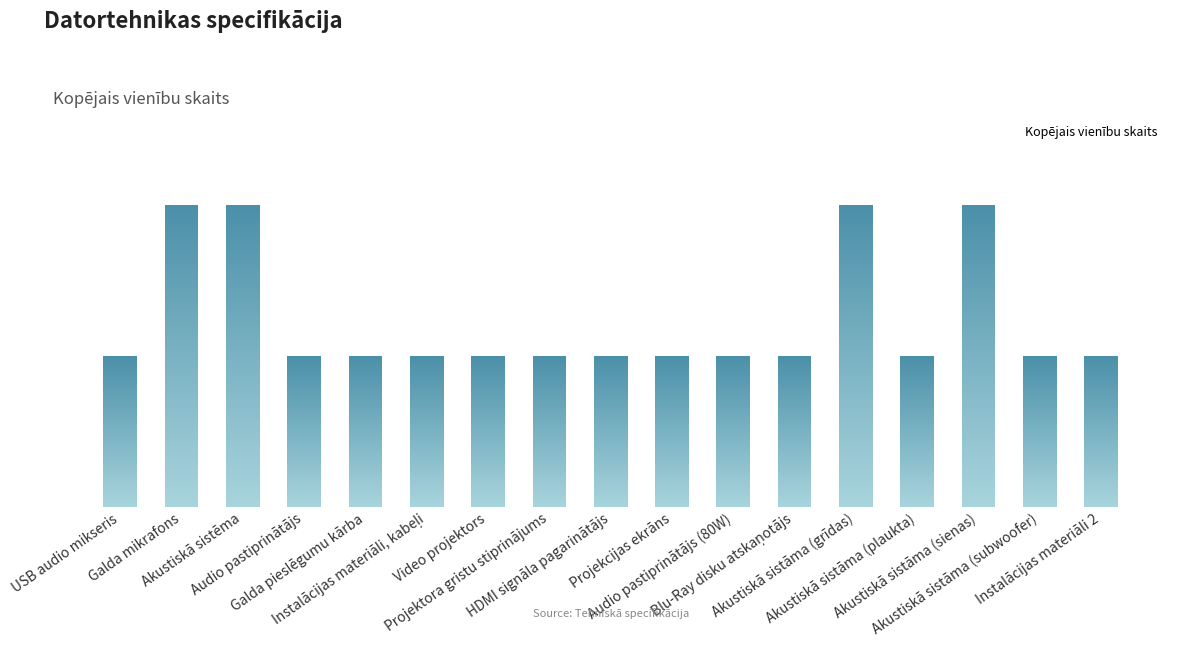

Are the bars horizontal?

No